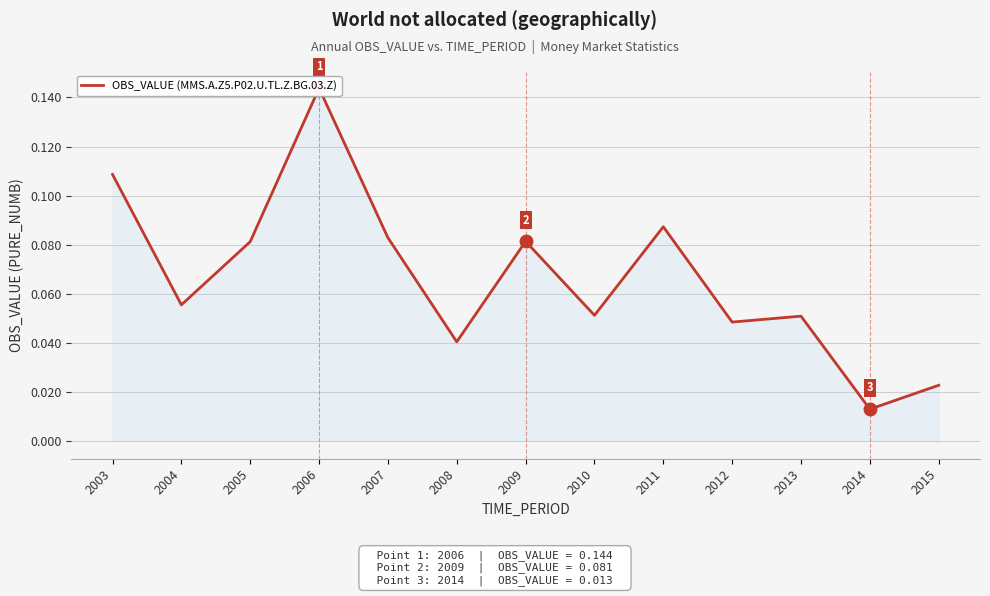

What is the change in value from 2011 to 2015?

-0.1